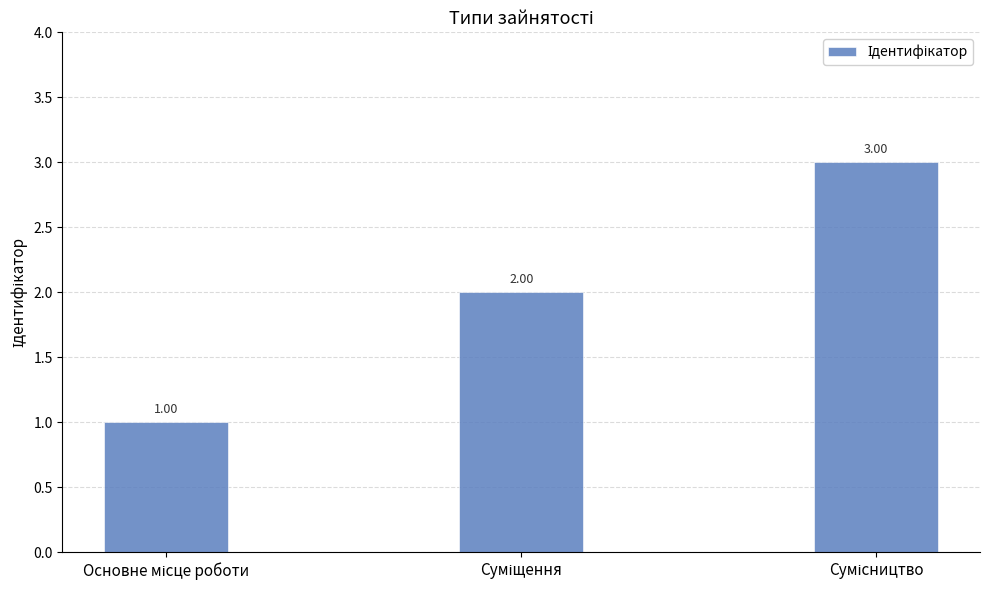

Approximately how many times larger is the value at Основне місце роботи compared to Сумісництво?

0.3